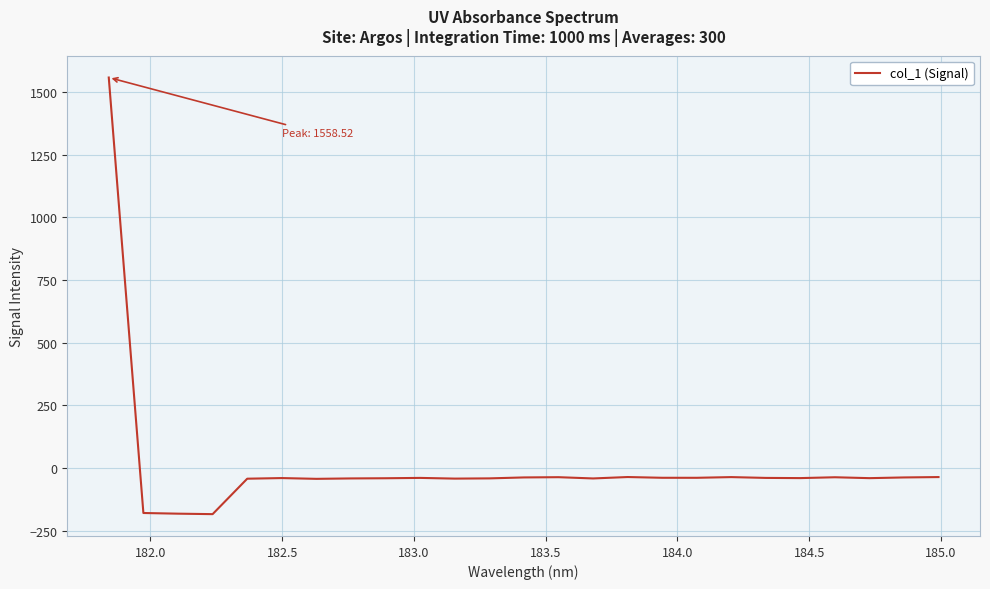

What is the maximum value shown in the chart?

1558.5